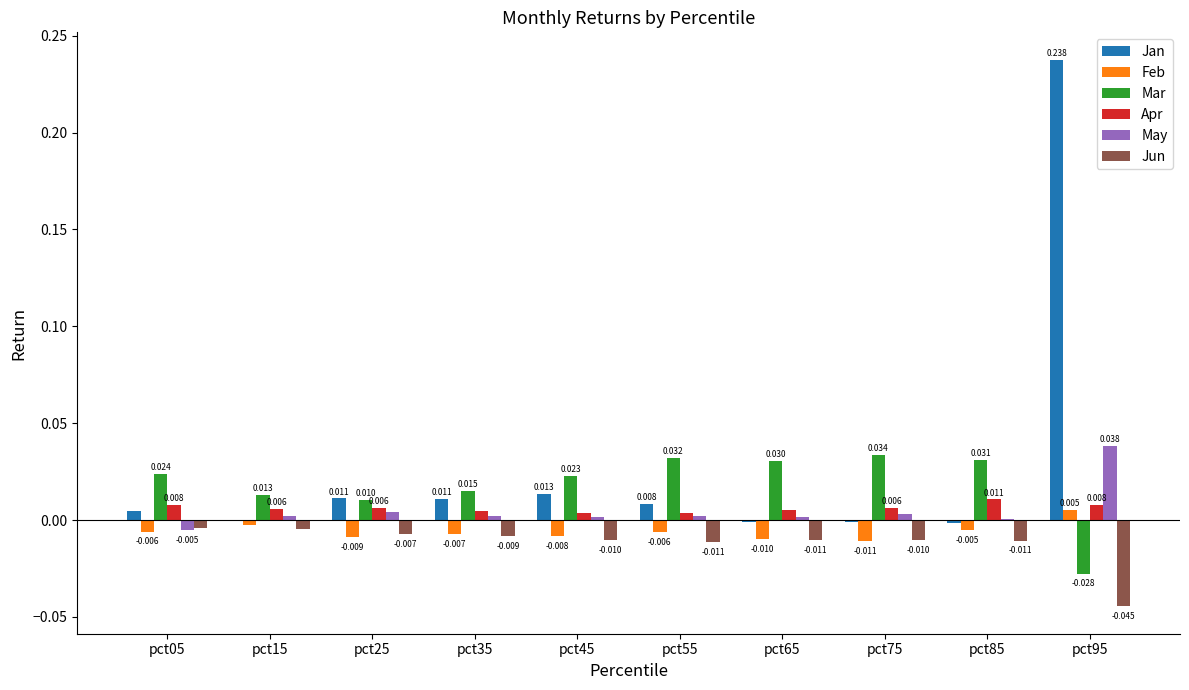

Is the value of May at pct05 greater than the value of Jun at pct65?

Yes